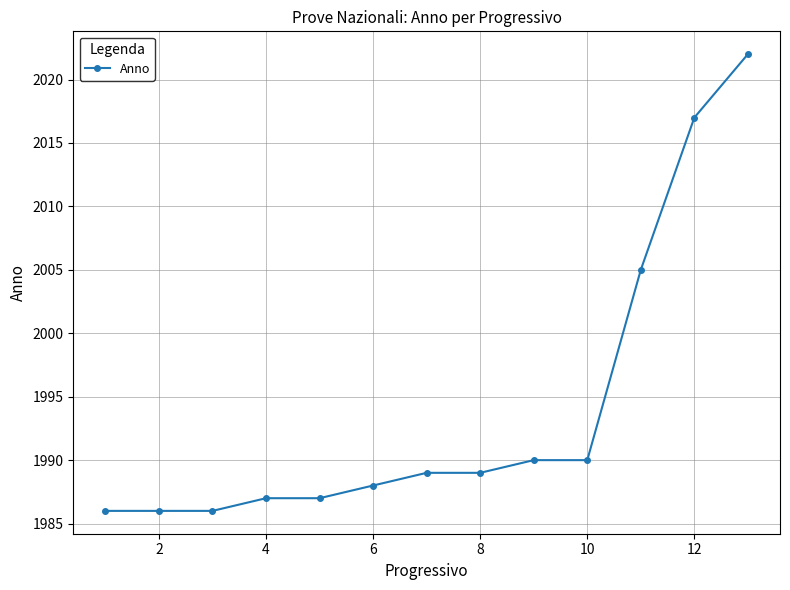

Reading left to right, extract all data points from this chart.

1986	1986	1986	1987	1987	1988	1989	1989	1990	1990	2005	2017	2022